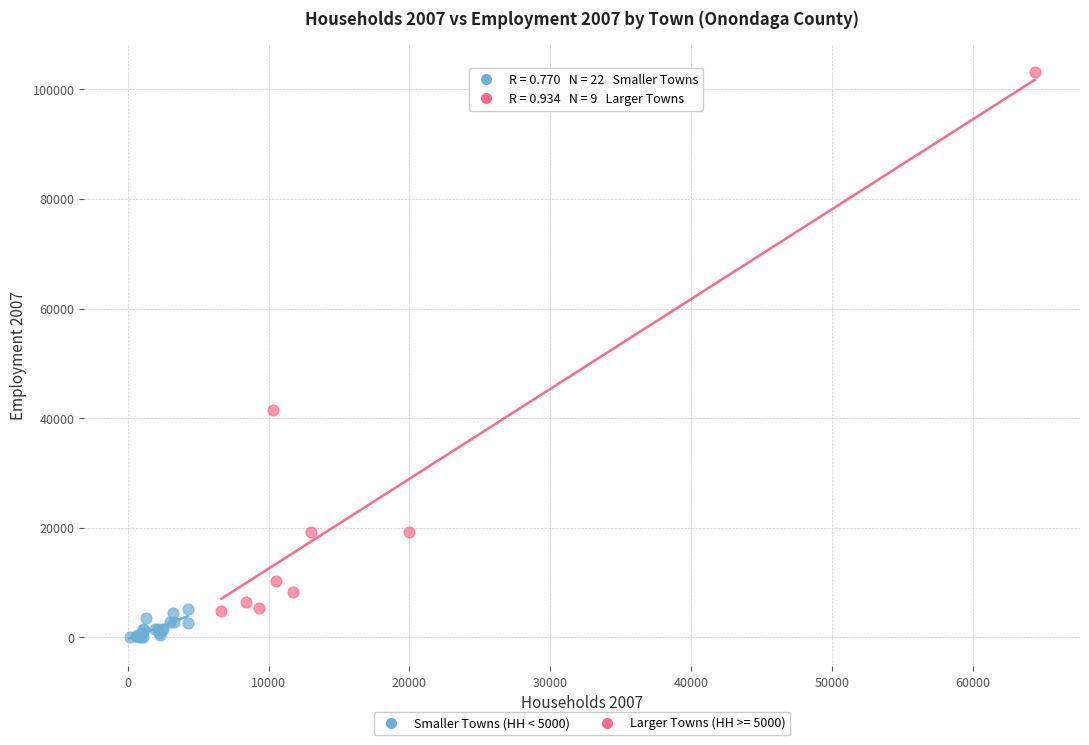

Which series has the largest Y range (max minus min)?

Larger Towns (HH >= 5000)